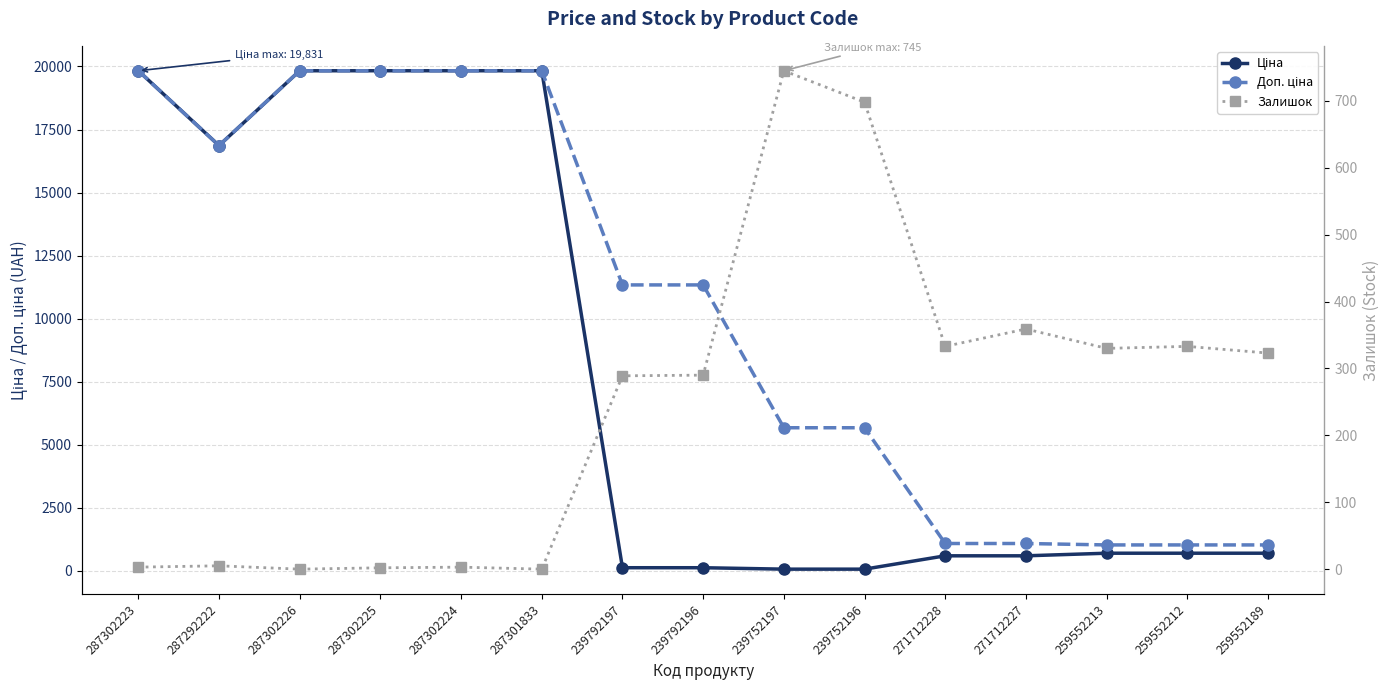

Between 287292222 and 259552213, which series saw the biggest shift?

Ціна